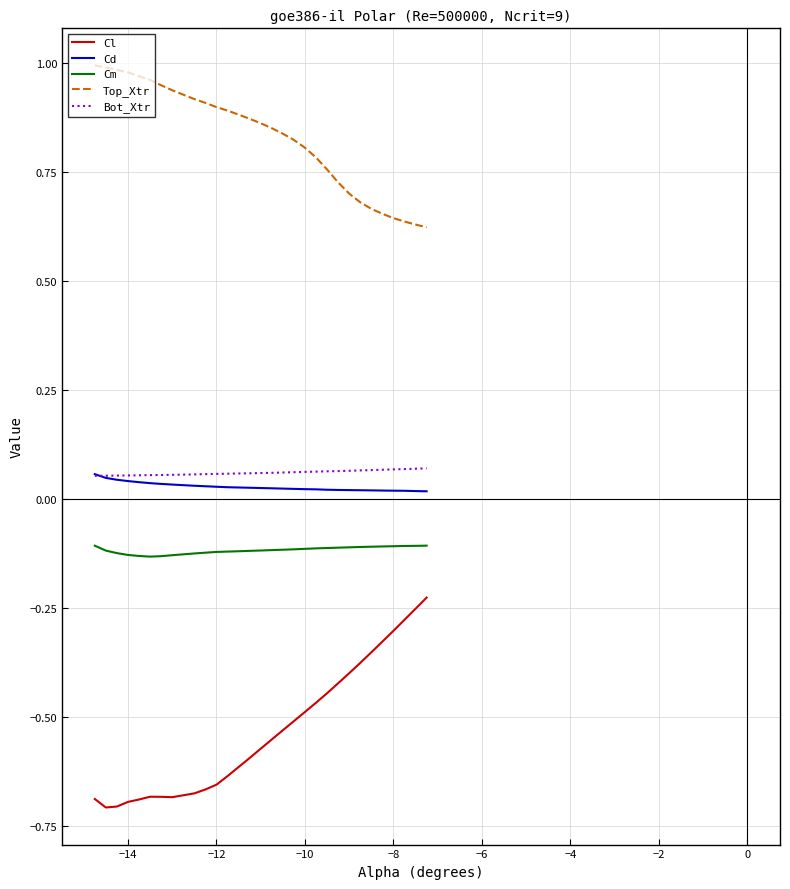

What are all the series names shown in the legend?

Cl, Cd, Cm, Top_Xtr, Bot_Xtr